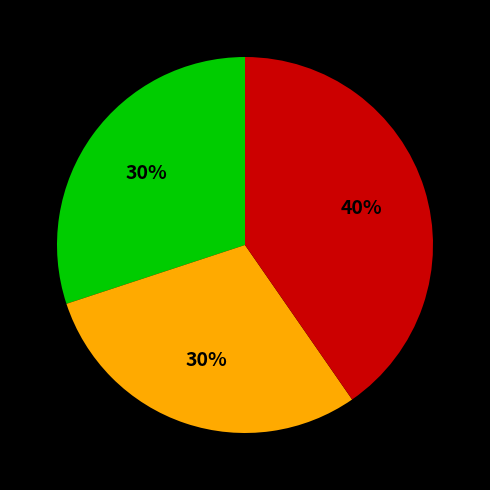

To the nearest percent, what is the average slice percentage?

33%